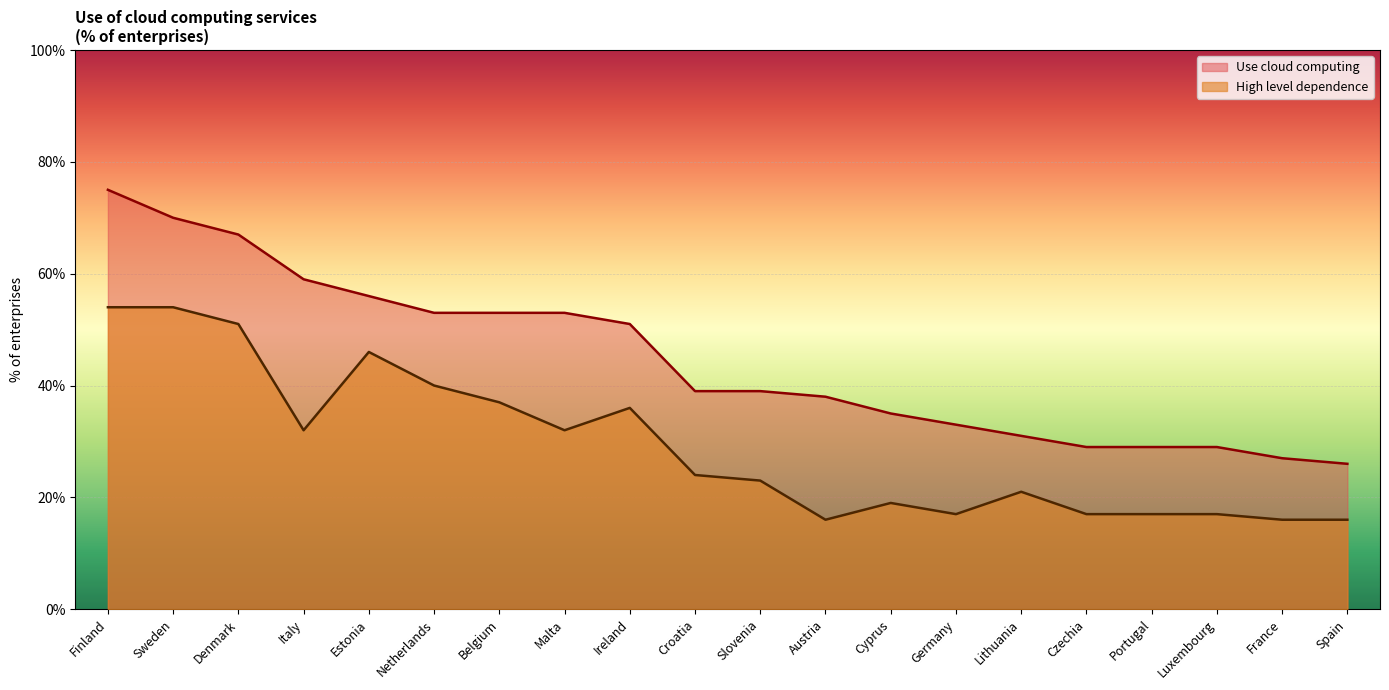

What is the total value across all series at Netherlands?

93